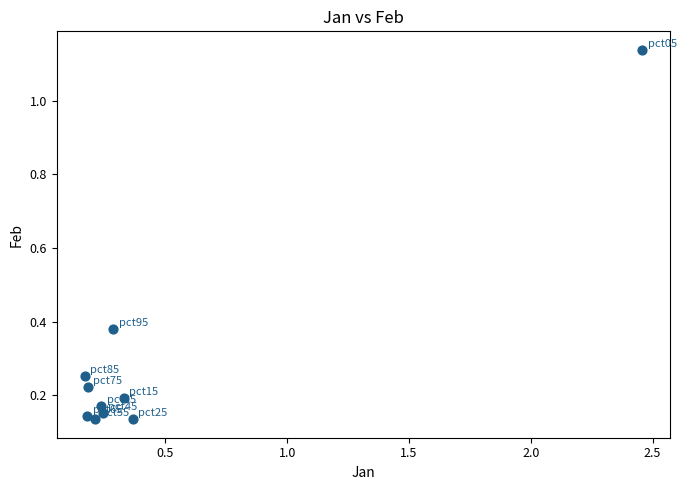

What is the range of X values (max minus min)?

2.3